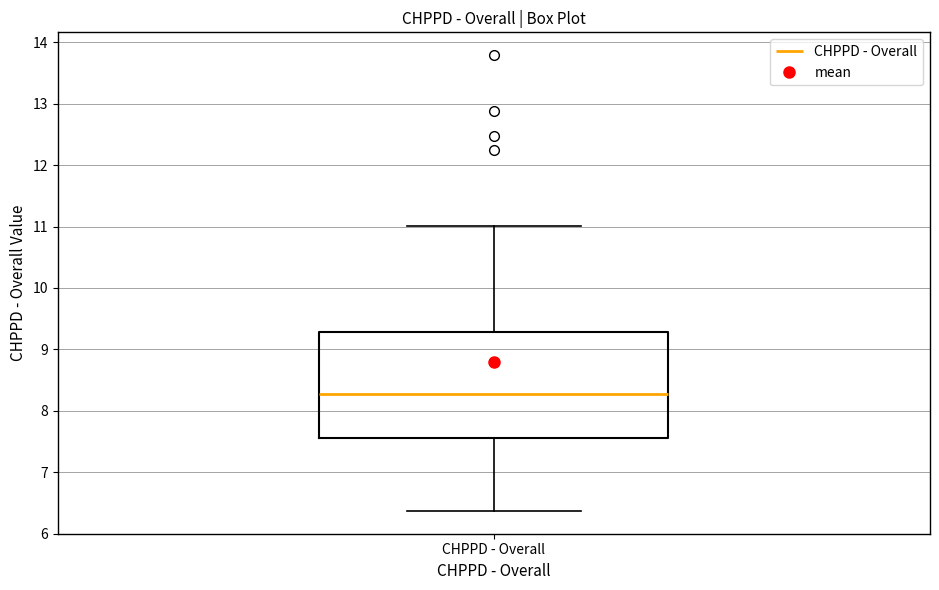

Read this box plot against the y-axis: the position of the median line, the range covered by the box, and the ends of both whiskers. The values are not printed on the chart, so give them approximately, as read against the axis.

median 8.3, box 7.6 to 9.3, whiskers 6.4 to 11.0